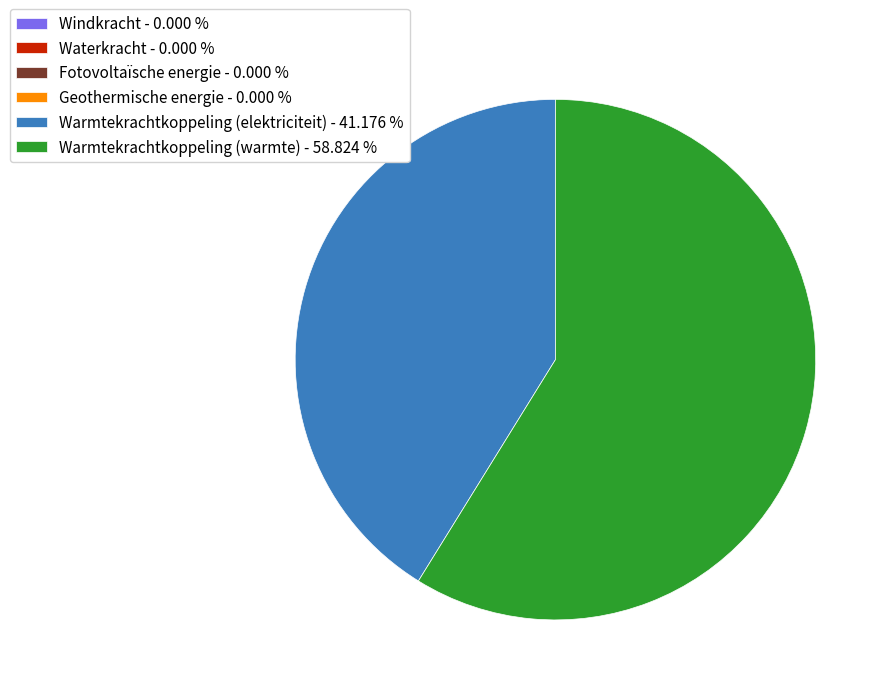

Which category has the biggest portion of the pie?

Warmtekrachtkoppeling (warmte)